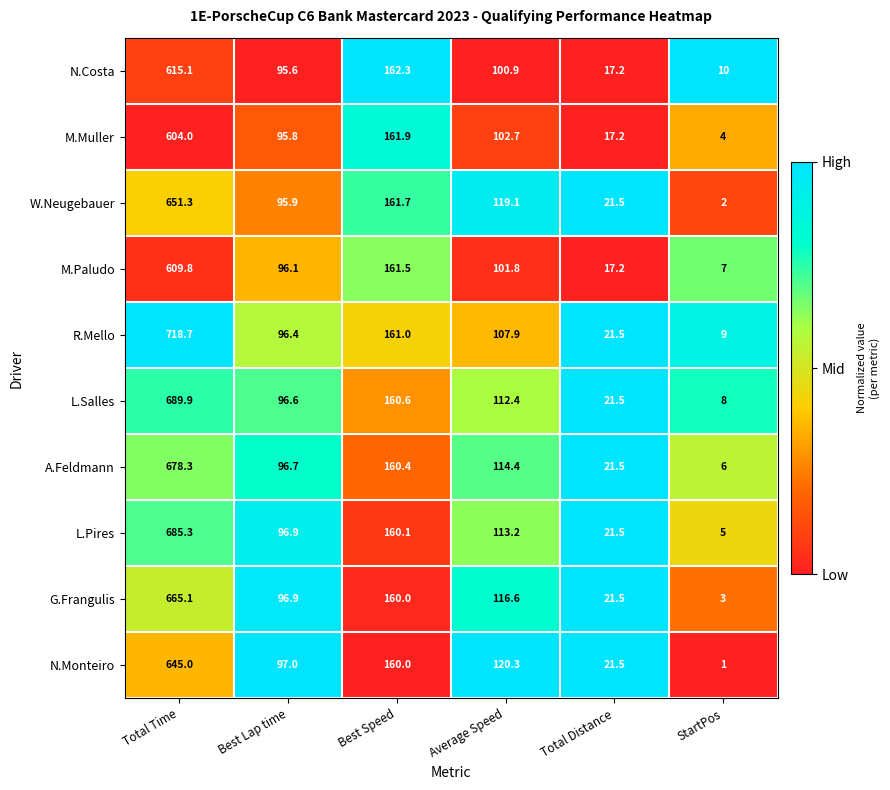

What is the spread (max minus min) of values at StartPos?

9.0